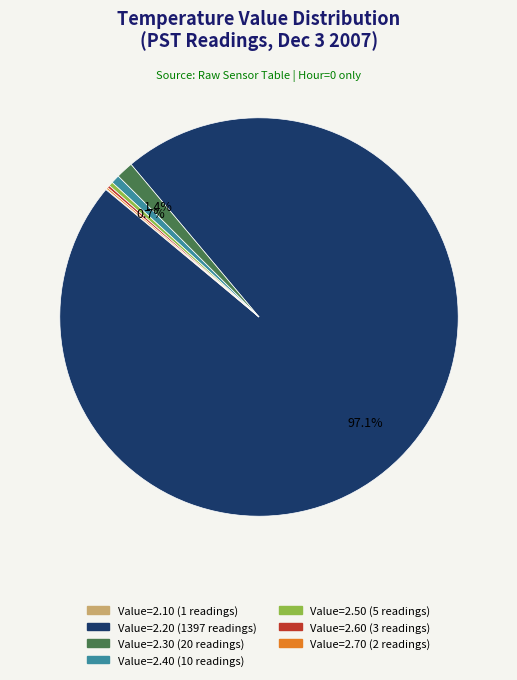

Does any single category account for the majority?

Yes